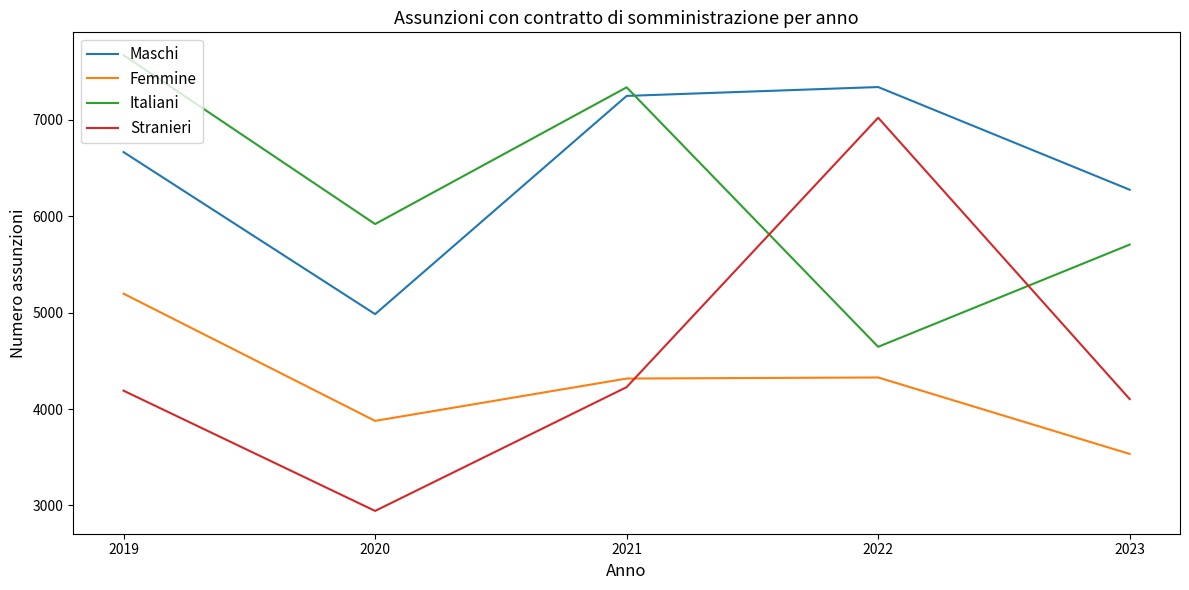

What is the difference between the second highest and minimum values in the Italiani series?

2691